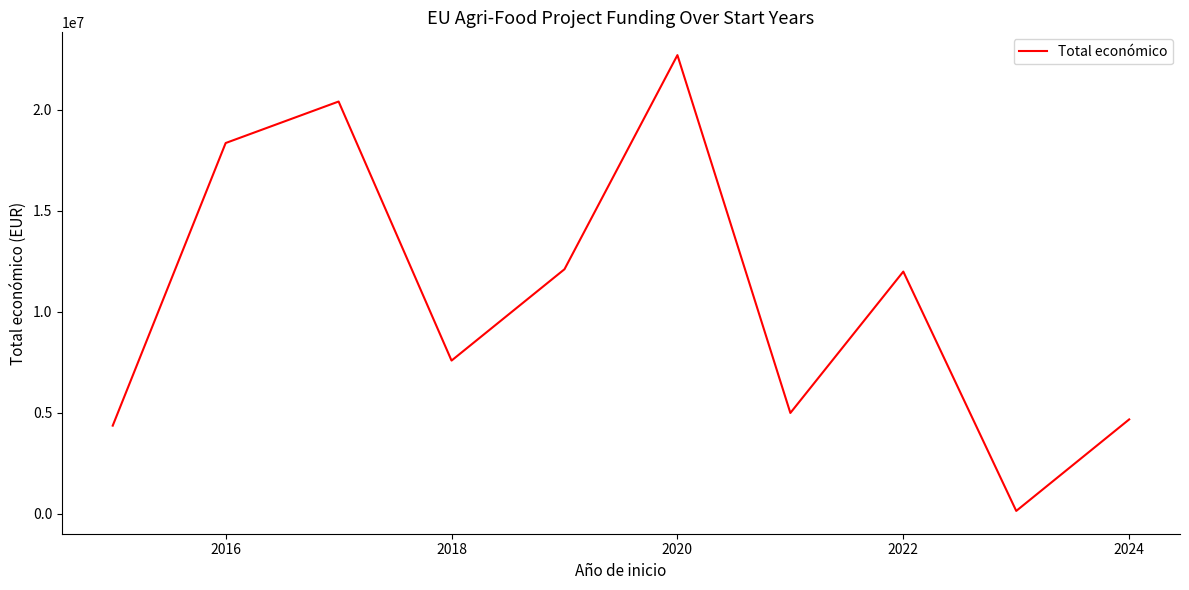

What is the maximum value shown in the chart?

22715516